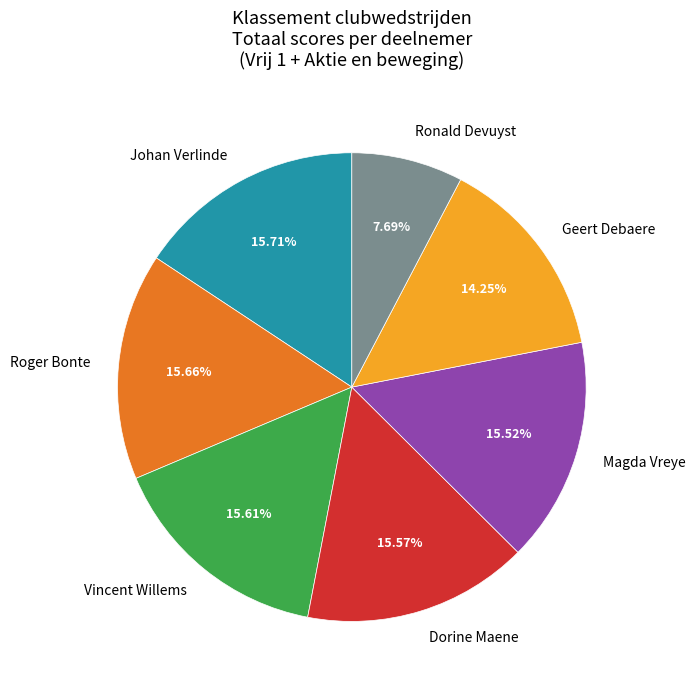

What is the total percentage of Dorine Maene and Magda Vreye?

31.1%